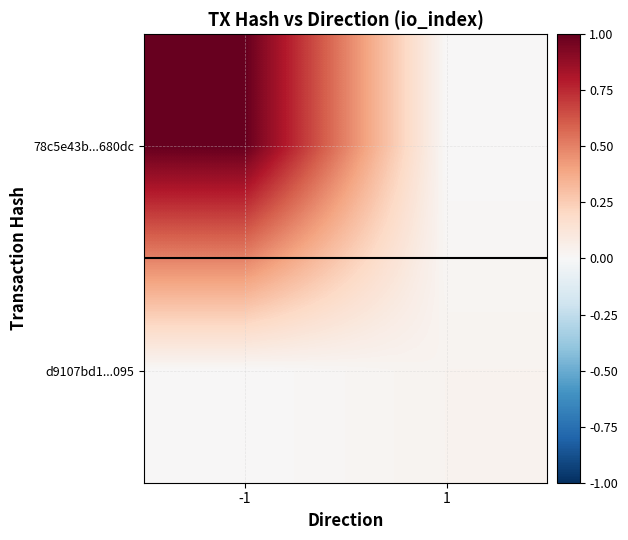

At -1, list the series in order from largest to smallest.

78c5e43b...680dc, d9107bd1...095